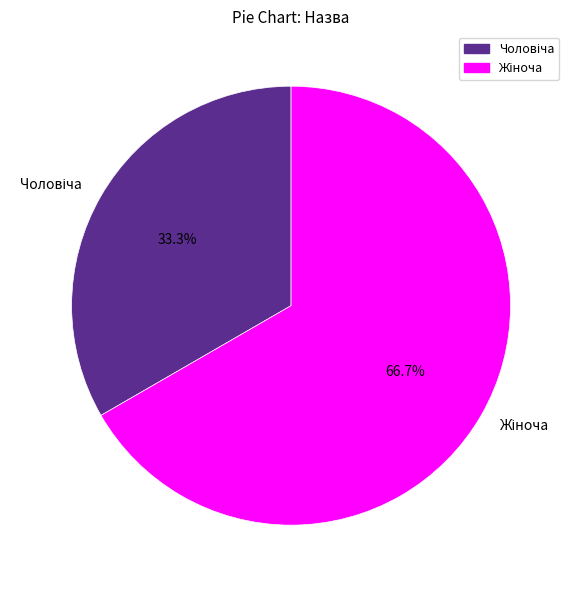

Does any single category account for the majority?

Yes